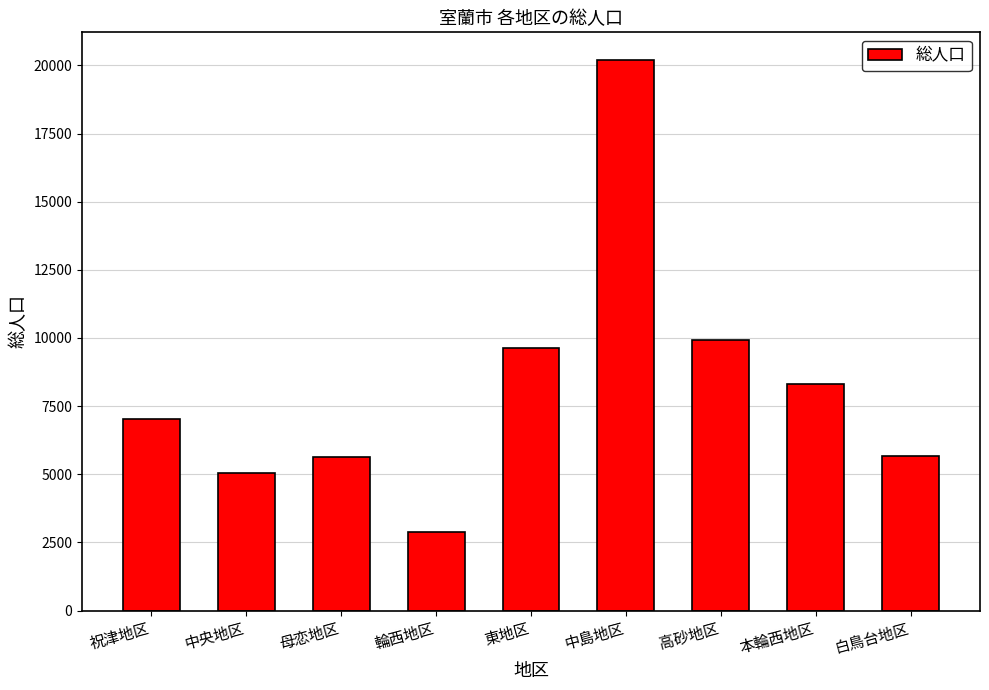

The value at 祝津地区 is 1949. True or false?

False